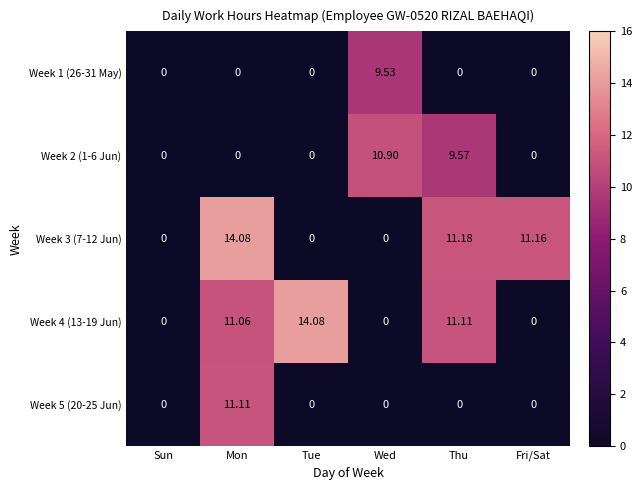

At which category is the sum across all series the highest?

Mon